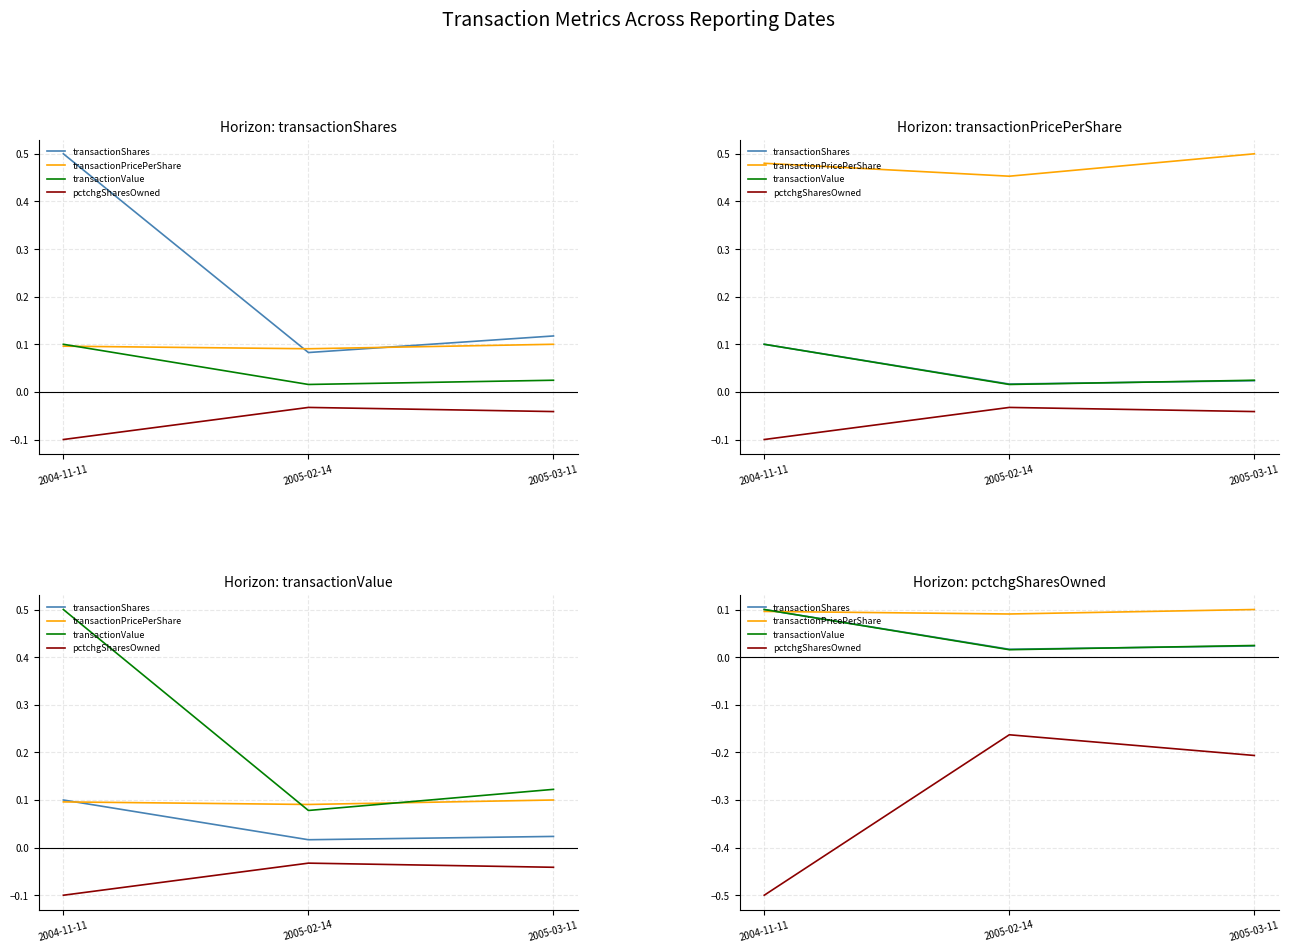

How many categories are shown in the chart?

3